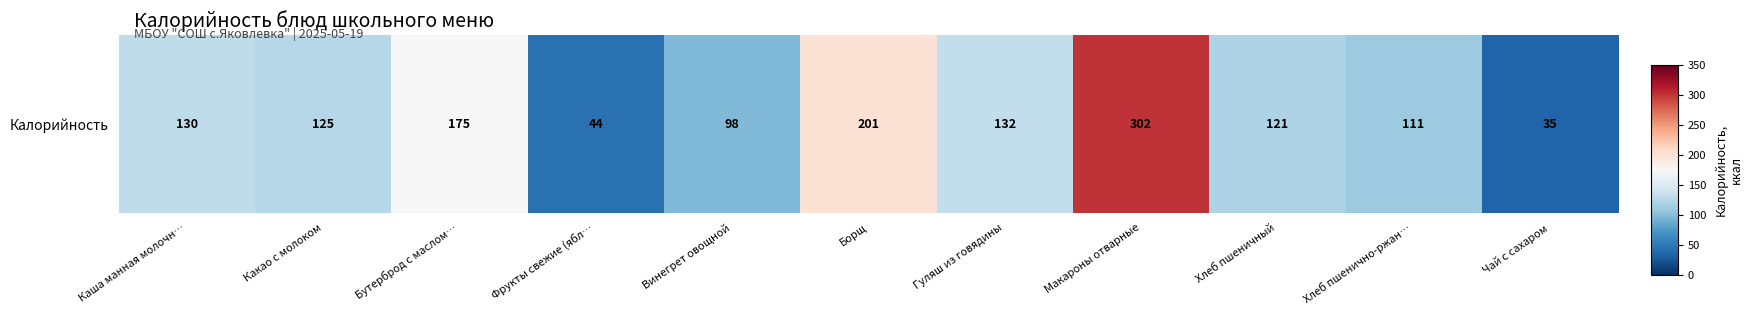

Reading left to right, extract all data points from this chart.

Каша манная молочн…=130.0	Какао с молоком=125.1	Бутерброд с маслом…=175.0	Фрукты свежие (ябл…=44.0	Винегрет овощной=97.9	Борщ=200.6	Гуляш из говядины=132.0	Макароны отварные=302.0	Хлеб пшеничный=121.0	Хлеб пшенично-ржан…=111.0	Чай с сахаром=35.0